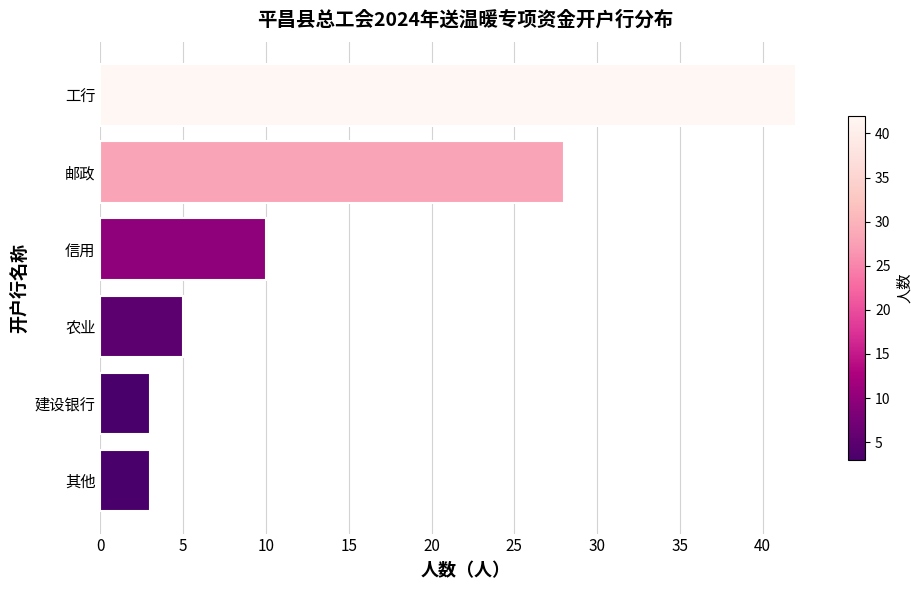

How many bars are there in total?

6